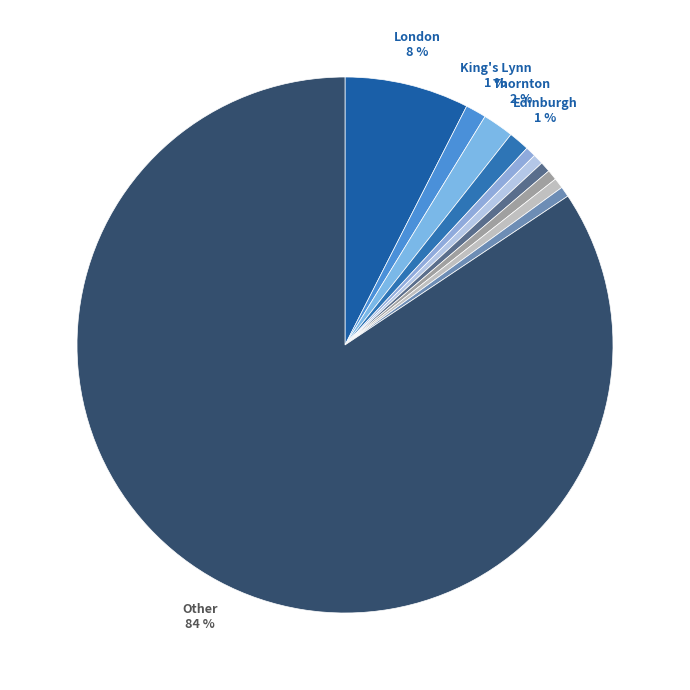

Is there any slice that represents more than half of the pie?

Yes